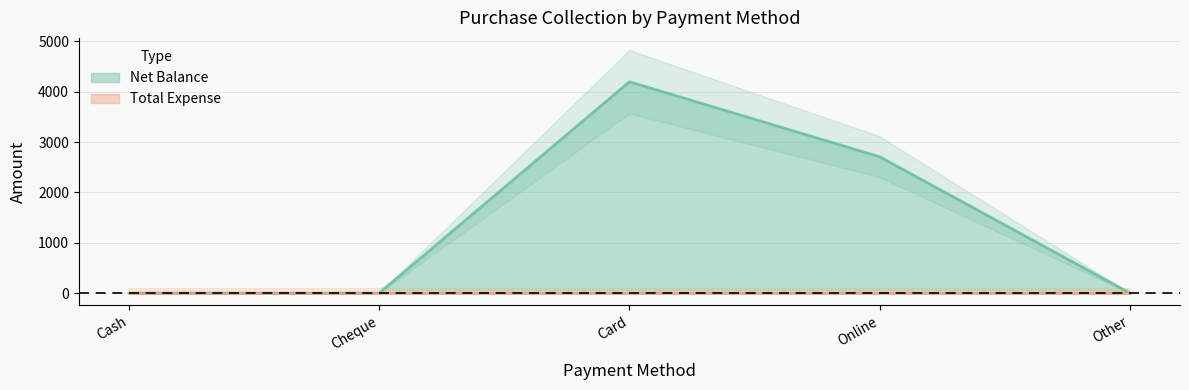

What position from the left is Online?

4